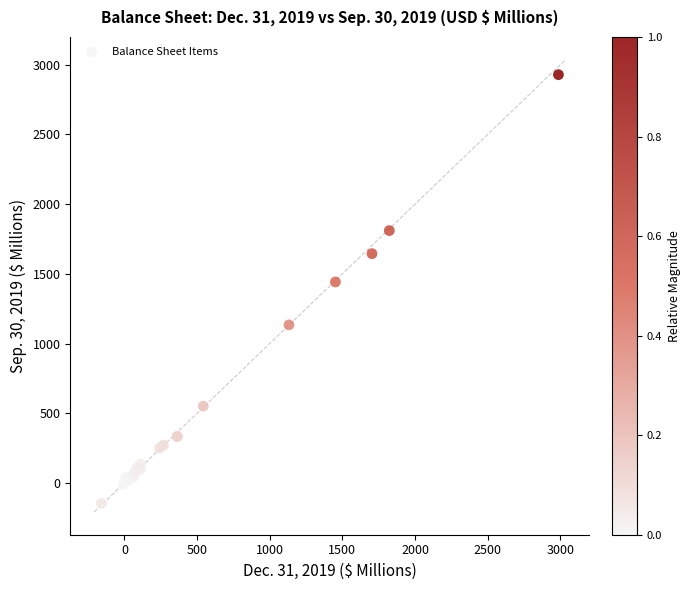

What Y value in the scatter plot is closest to 1391?

1441.8